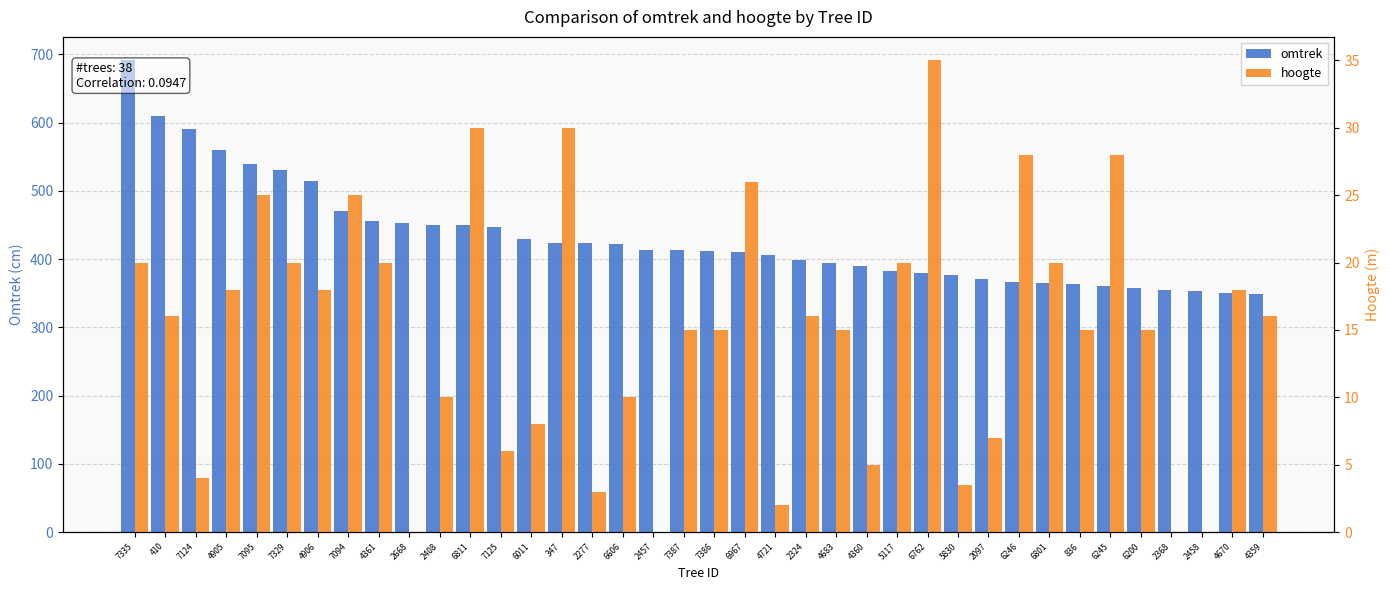

What are all the series names shown in the legend?

omtrek, hoogte